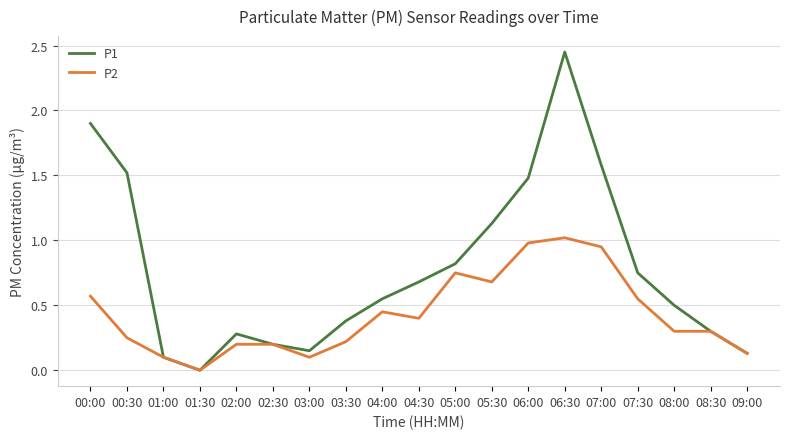

Which series has the widest spread of values?

P1